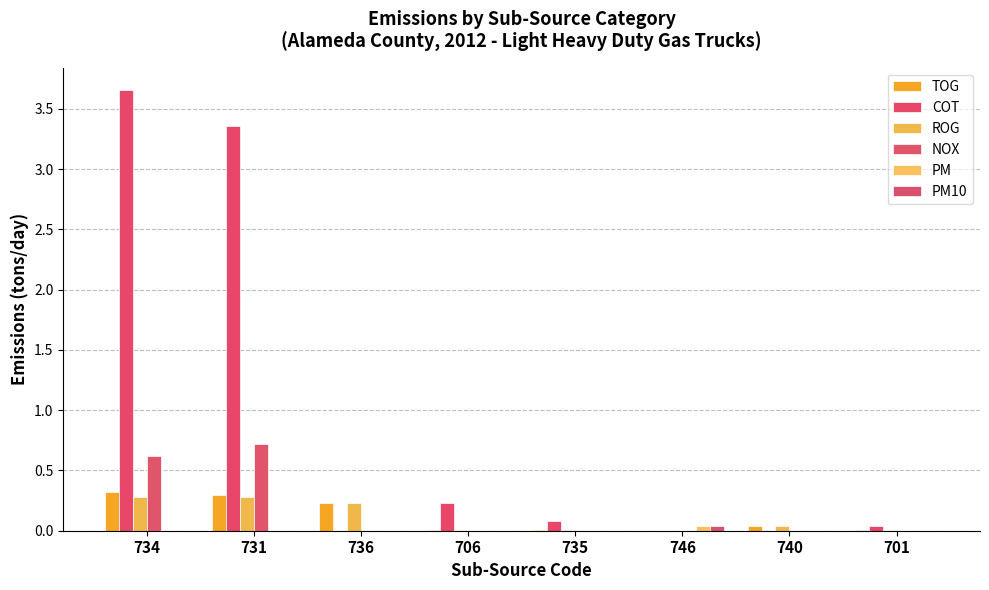

List the series in order of their peak value, lowest first.

PM, PM10, ROG, TOG, NOX, COT